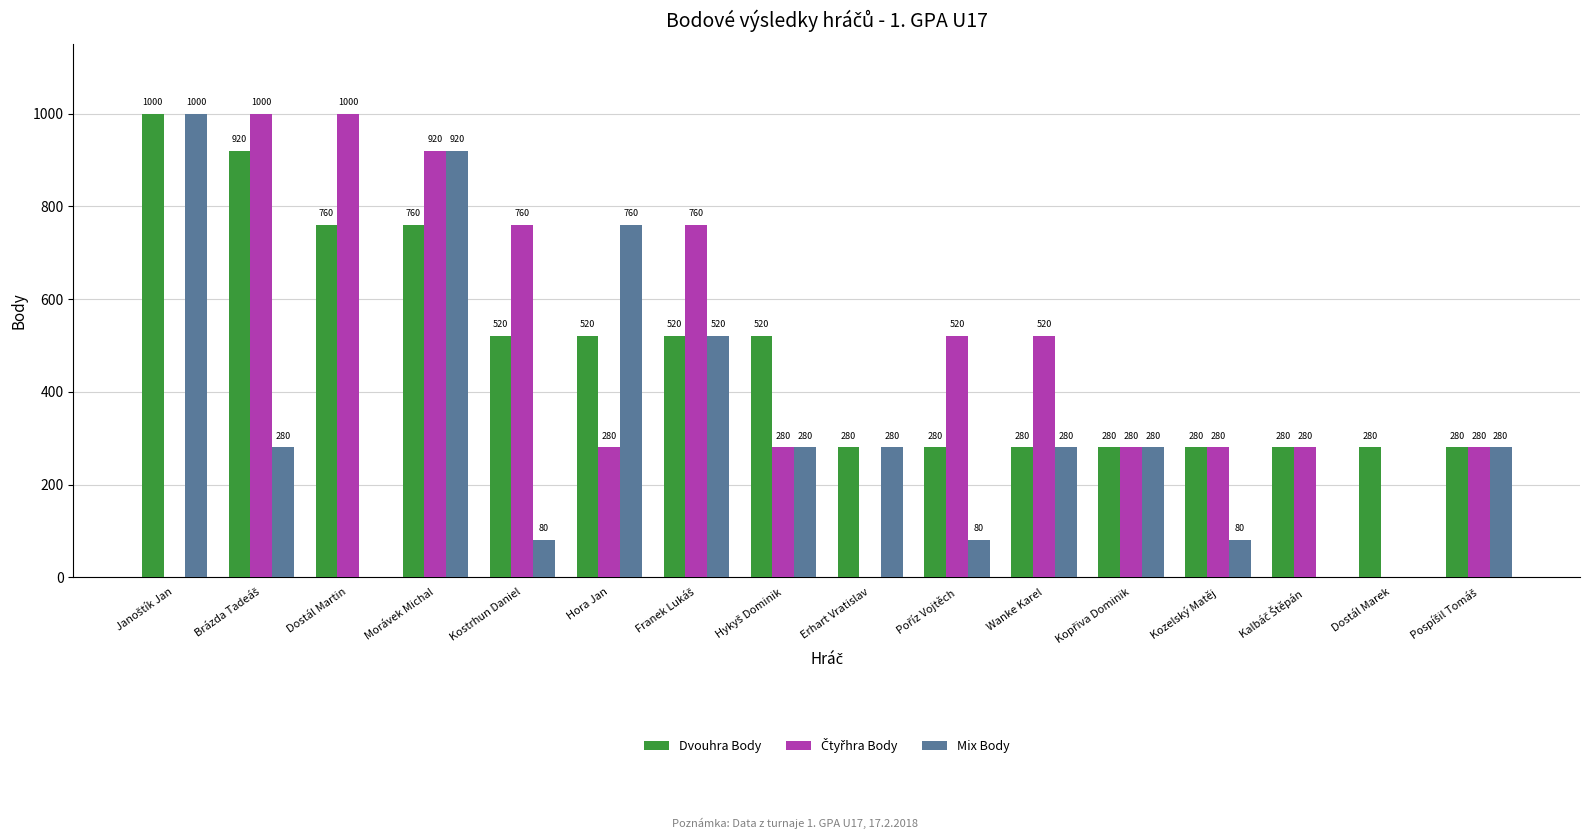

The value of Mix Body at Kozelský Matěj is 80. True or false?

True